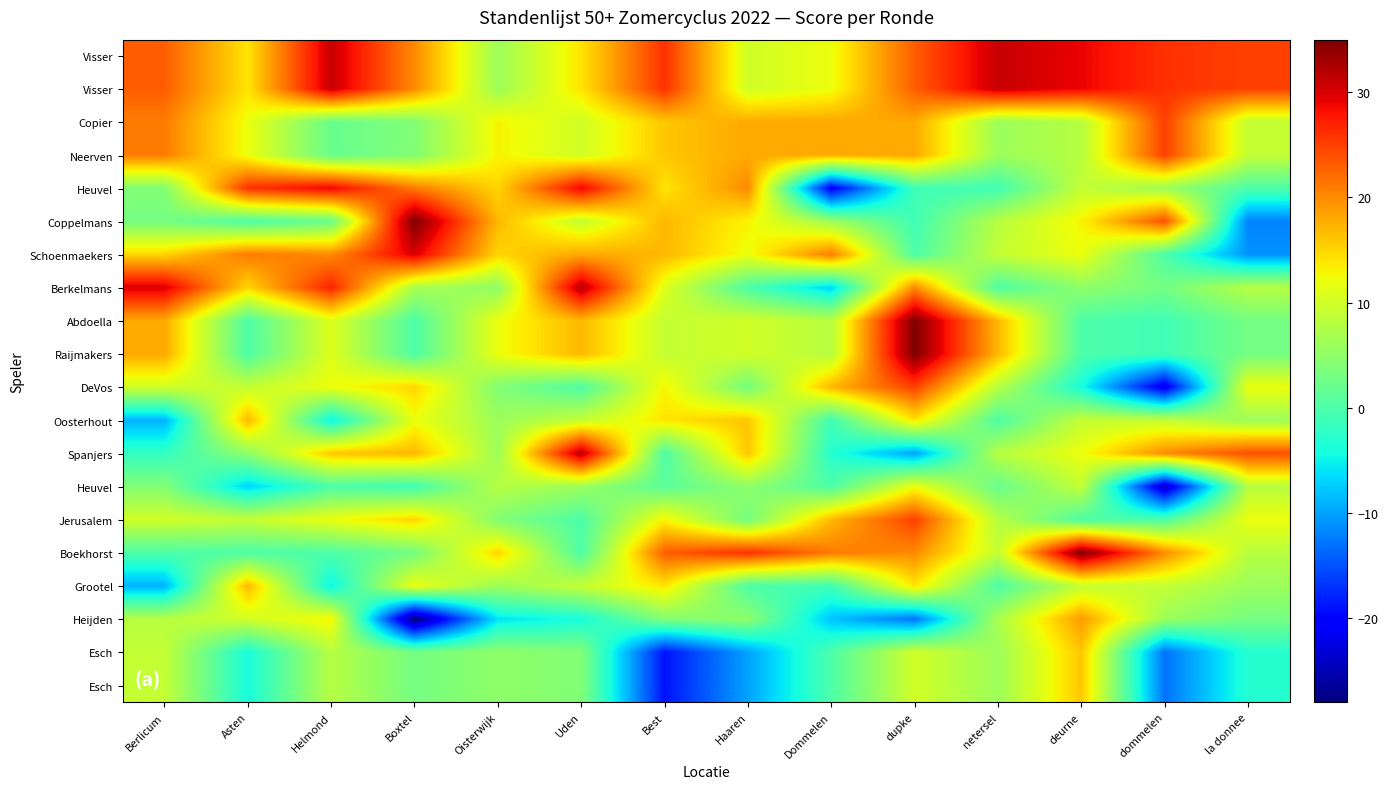

At how many categories does at least one series exceed 1?

14